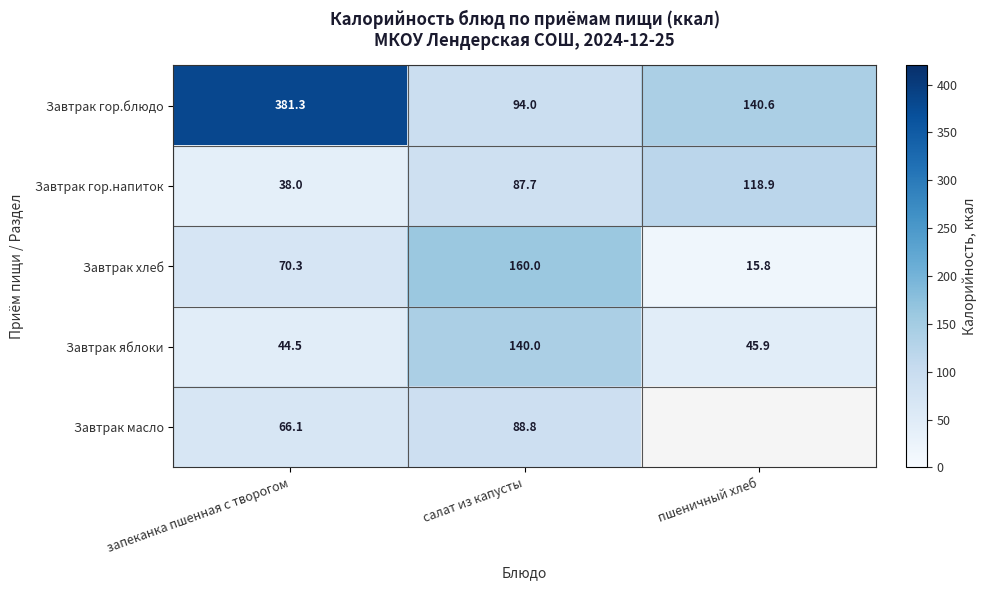

The value of Завтрак яблоки at салат из капусты is 140.0. True or false?

True